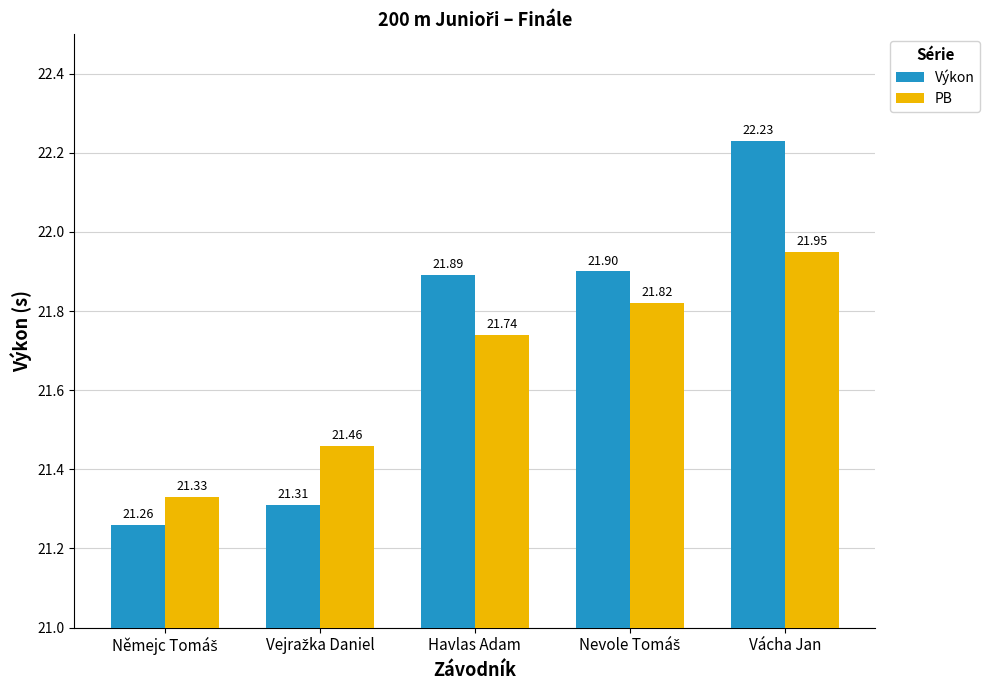

Which series has the largest total across all categories?

Výkon